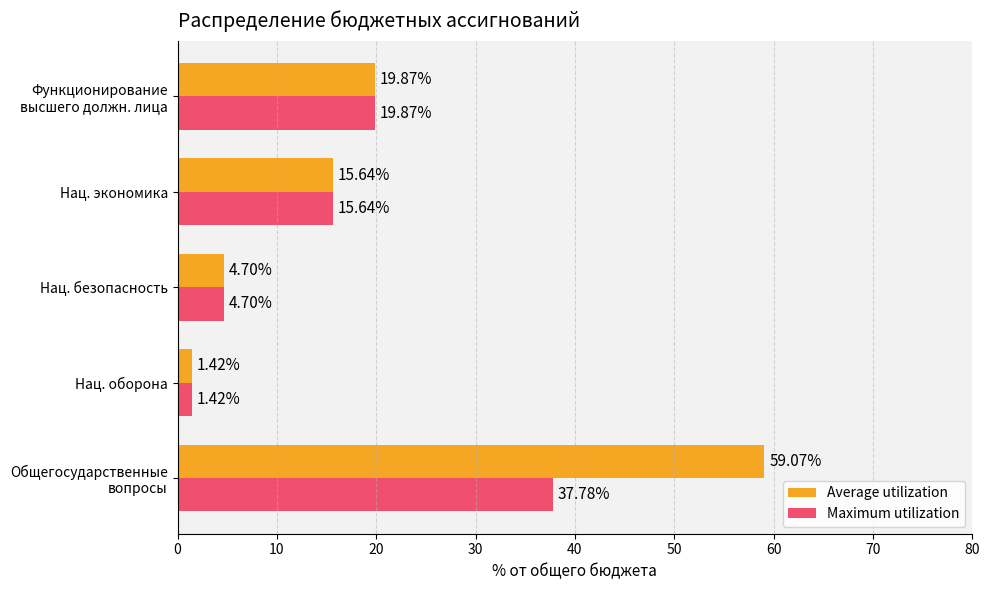

What is the maximum value shown in the chart?

59.1